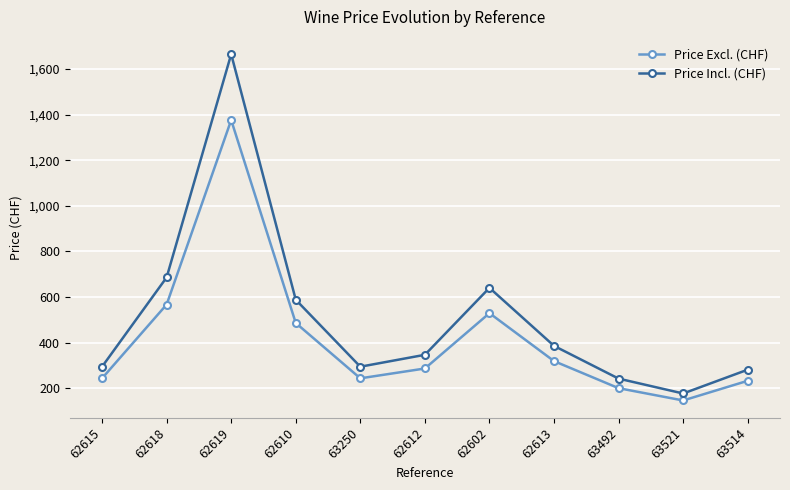

At which category does Price Excl. (CHF) reach its first local peak?

62619